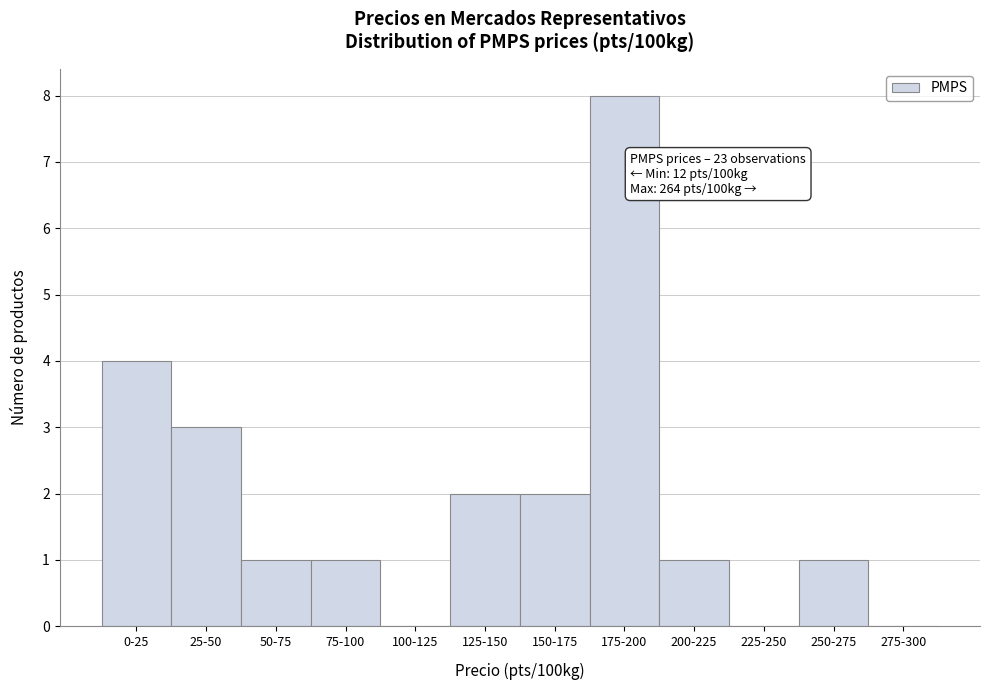

Reading right to left, transcribe all the data shown in this chart.

275-300=0	250-275=1	225-250=0	200-225=1	175-200=8	150-175=2	125-150=2	100-125=0	75-100=1	50-75=1	25-50=3	0-25=4